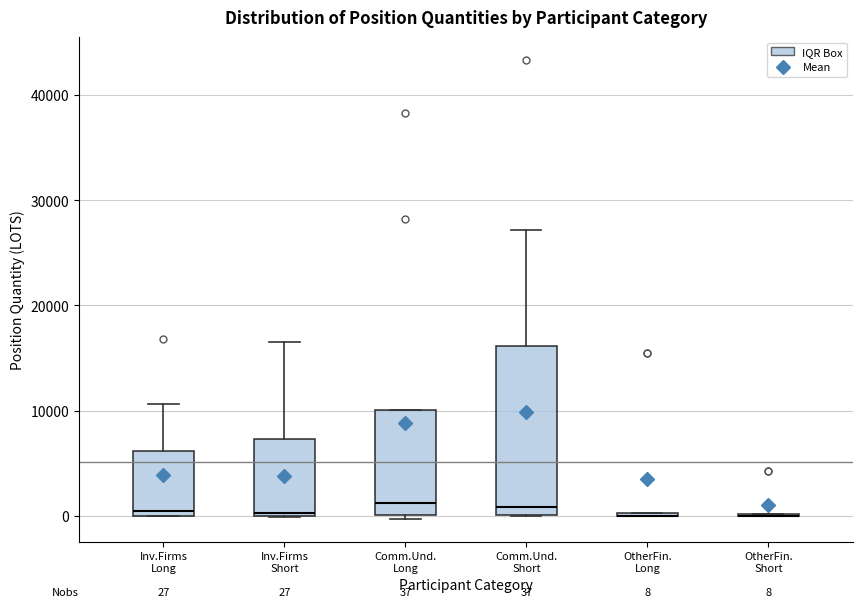

Which box is the tallest, from its lower edge to its upper edge?

Comm.Und. Short